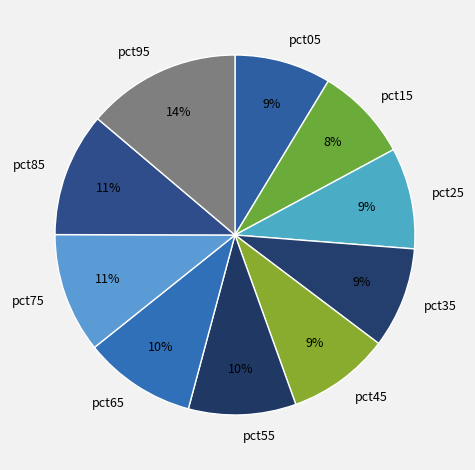

Does any single category account for the majority?

No